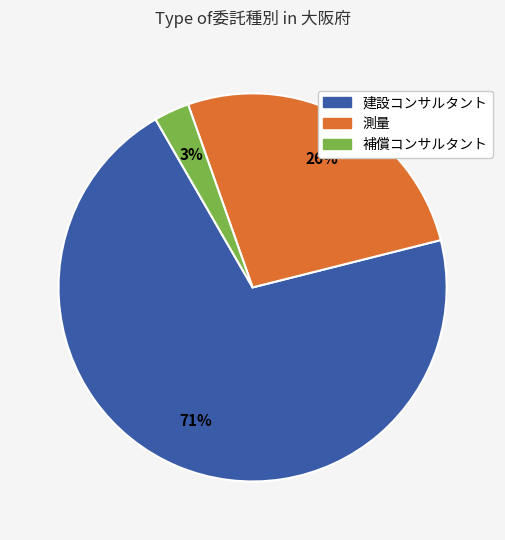

True or false: 補償コンサルタント accounts for 3% of the total.

True